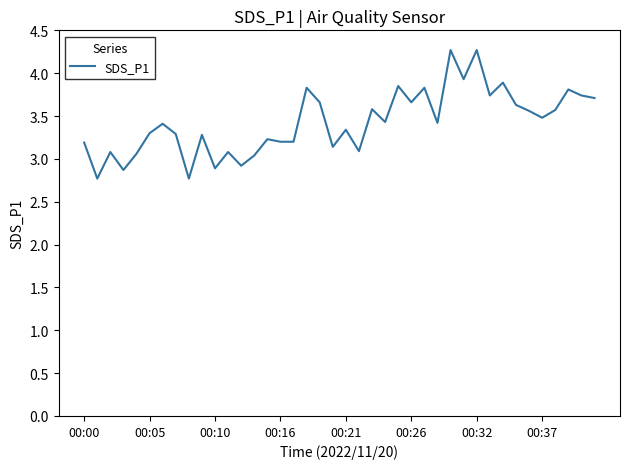

What is the greatest value displayed?

4.3